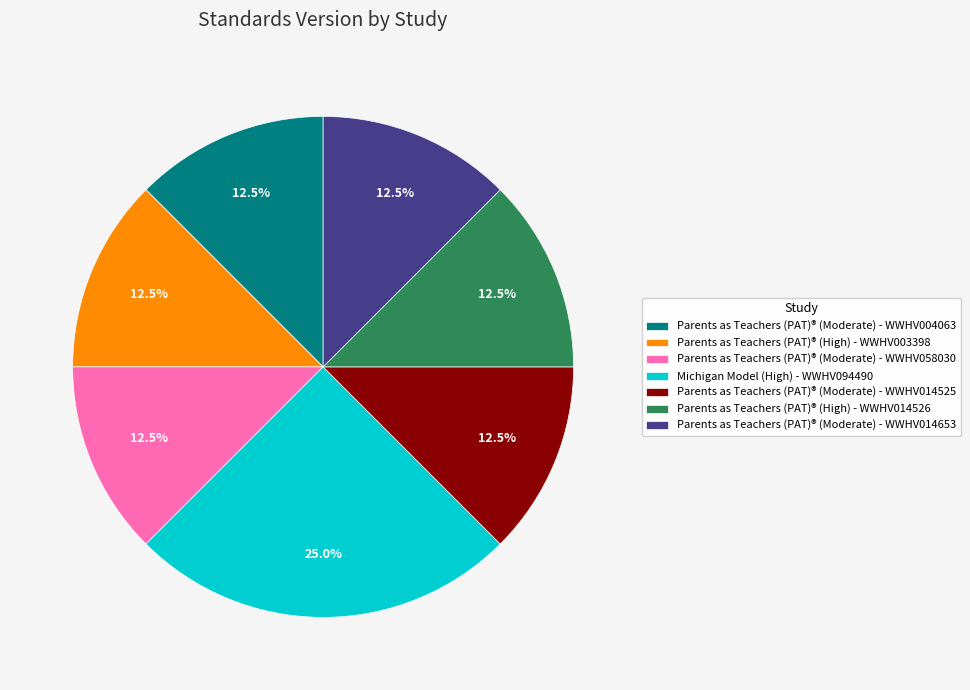

To the nearest percent, what is the combined percentage of Parents as Teachers (PAT)® (Moderate) - WWHV014525 and Parents as Teachers (PAT)® (High) - WWHV014526?

25%